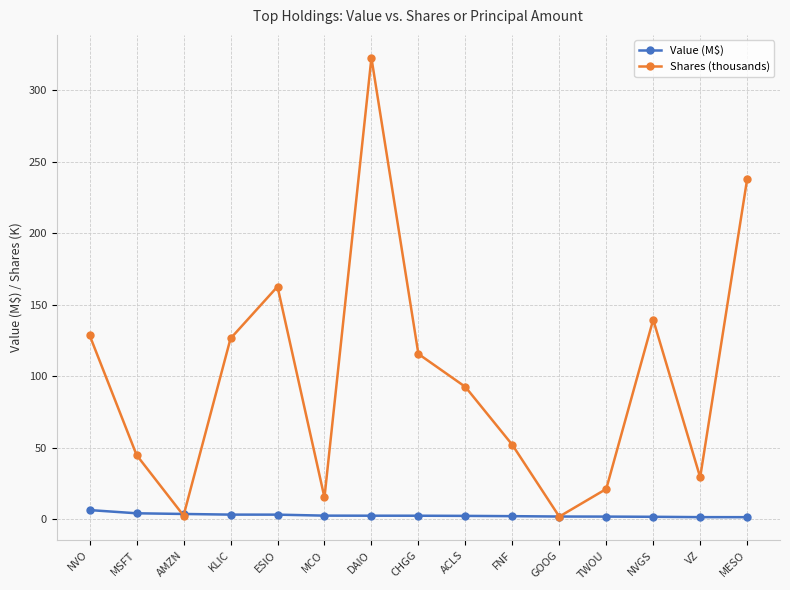

What is the total value across all series at KLIC?

129.6